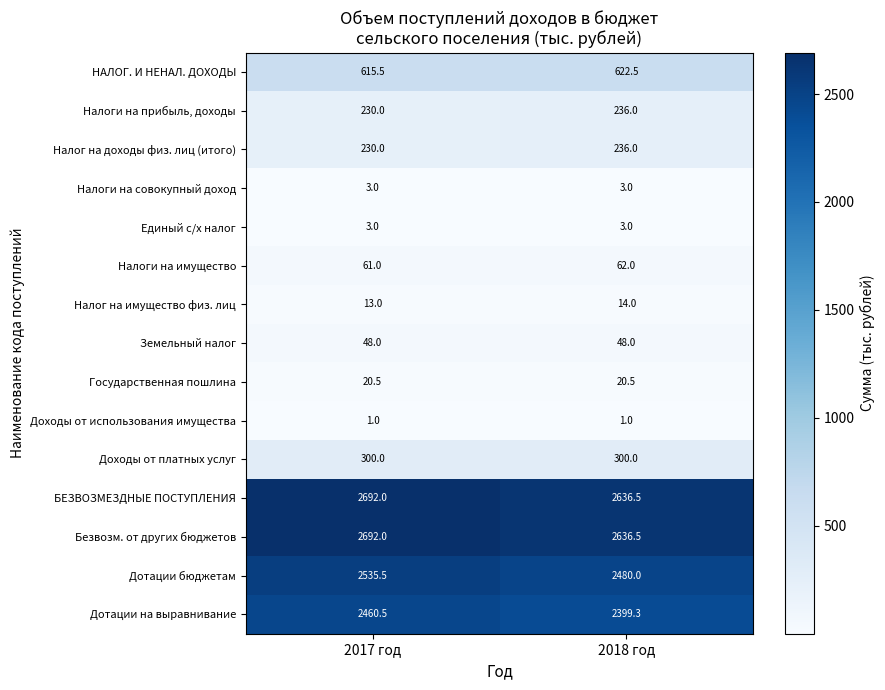

What is the maximum value shown in the chart?

2692.0